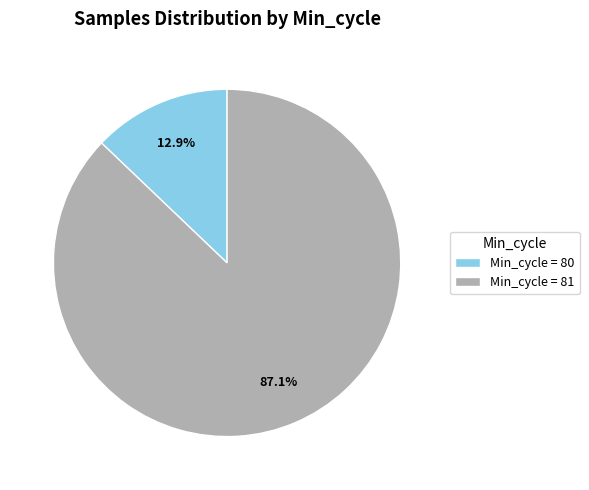

Combined, what portion of the pie is Min_cycle = 80 and Min_cycle = 81?

100.0%